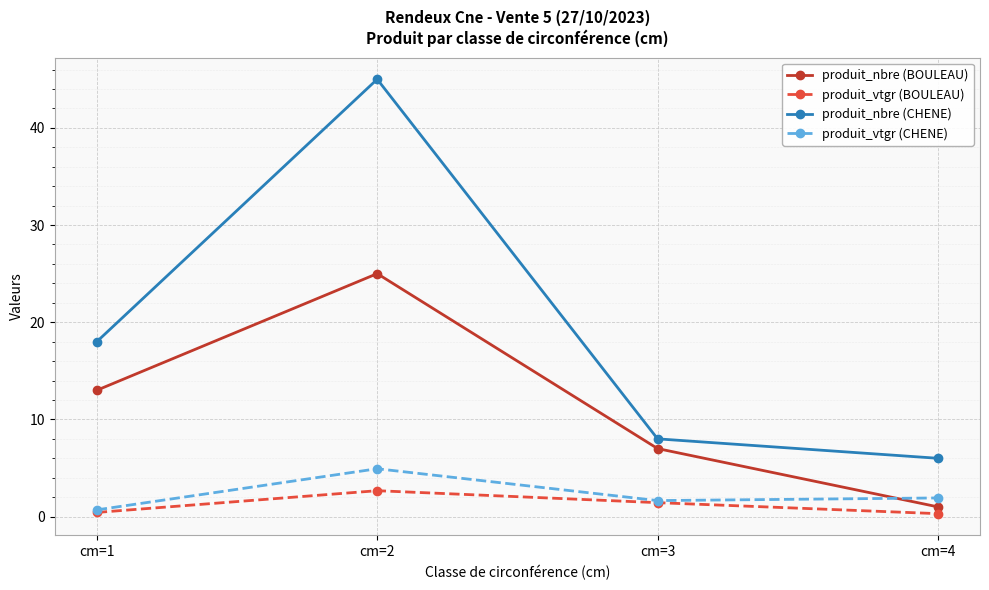

What is the spread (max minus min) of values at cm=1?

17.6